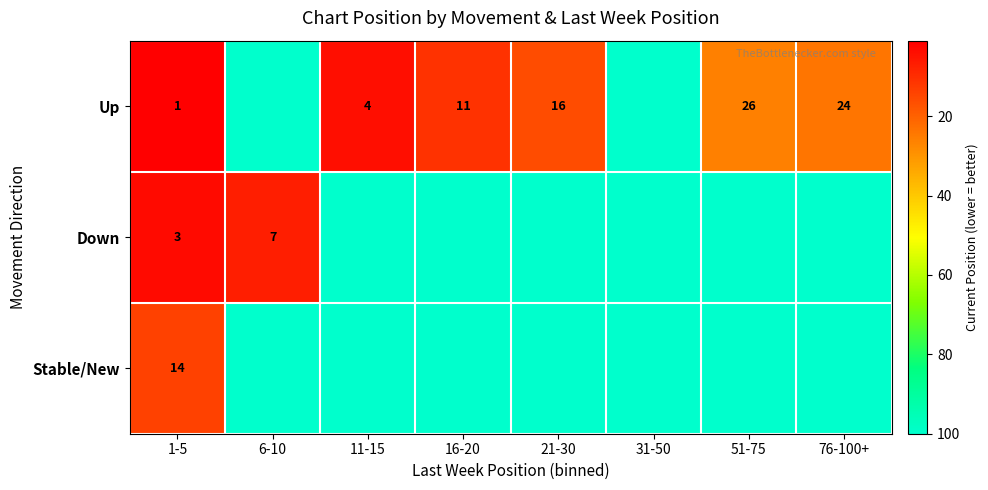

What is the difference between the Up values at 11-15 and 1-5?

3